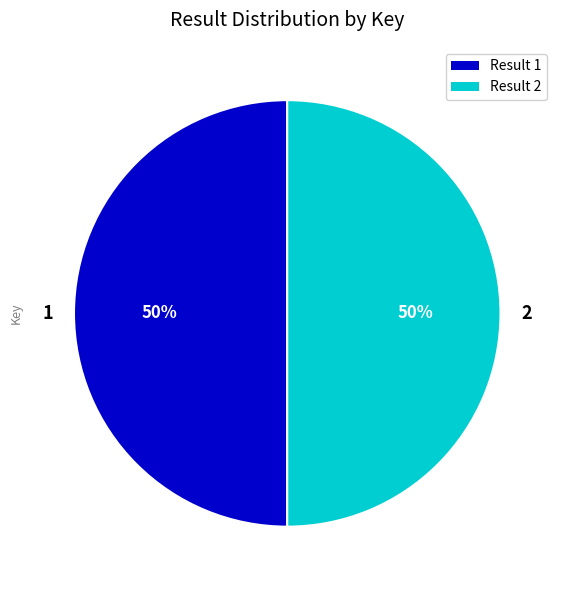

Is it true that 2 is 39% of the pie?

False